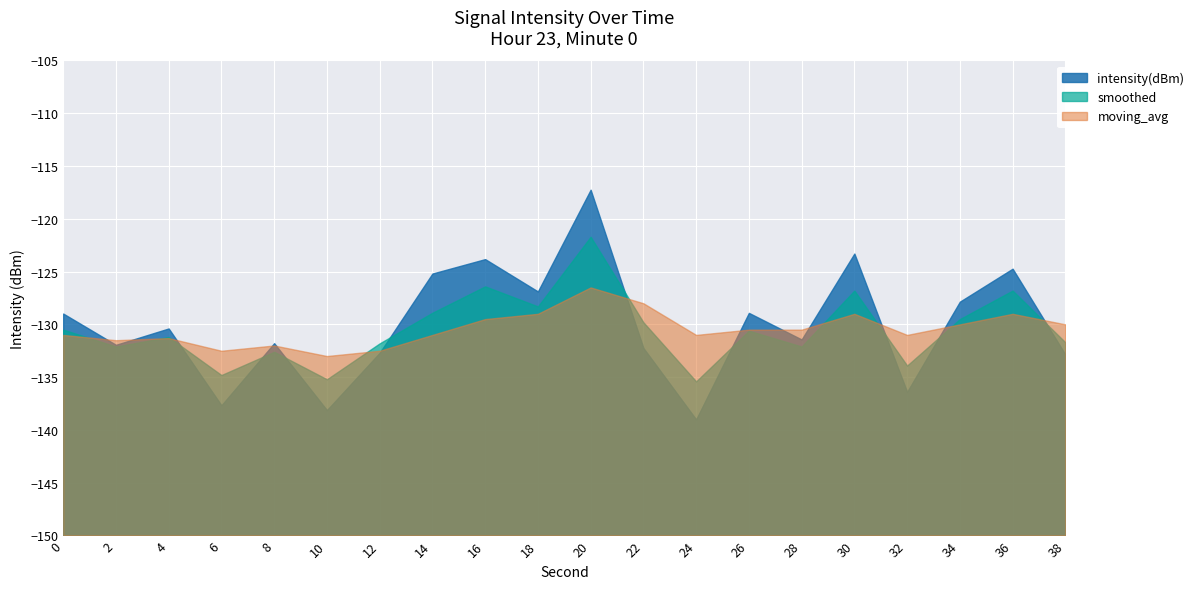

What is the total value across all series at 12?

-397.0